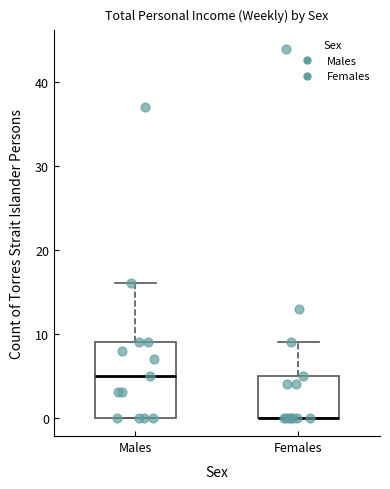

Comparing the boxes themselves (not the whiskers), which one is the tallest?

Males